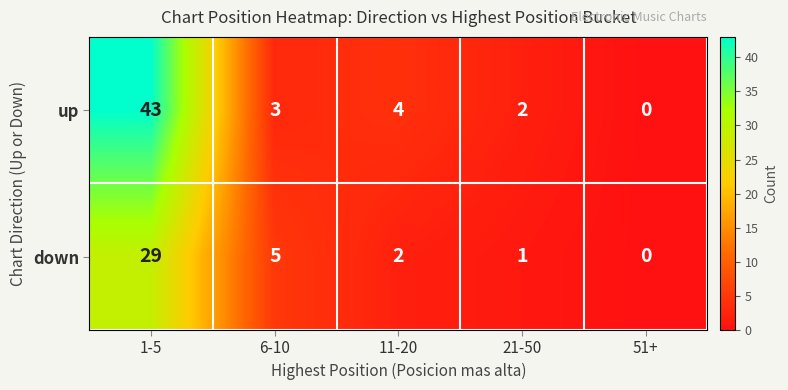

List the series in order of their peak value, highest first.

up, down